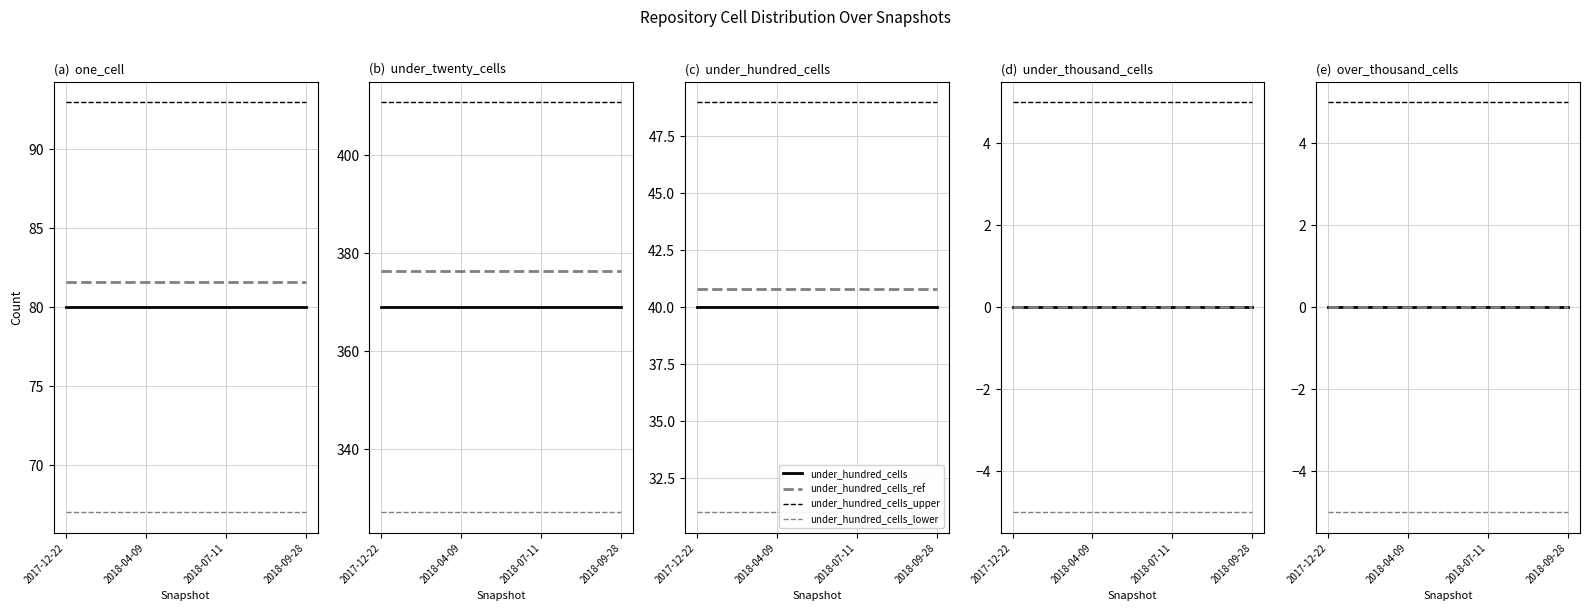

True or false: one_cell and over_thousand_cells intersect in this chart.

False